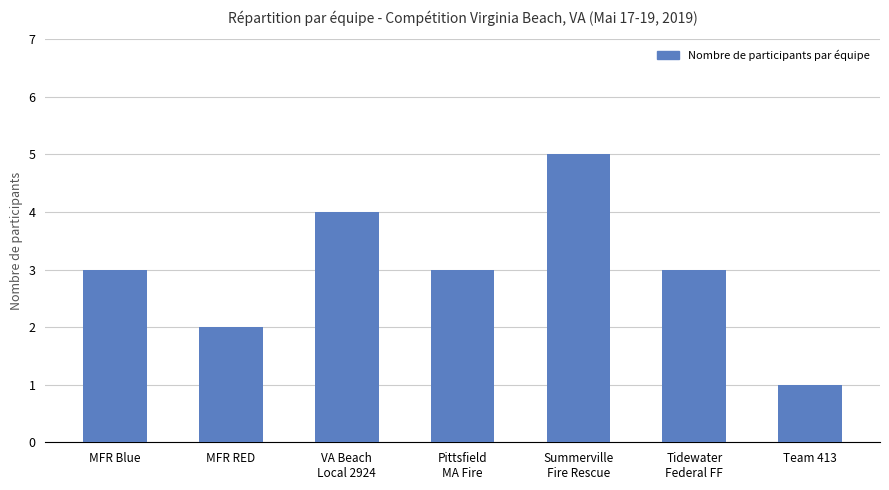

What position from the left is MFR RED?

2